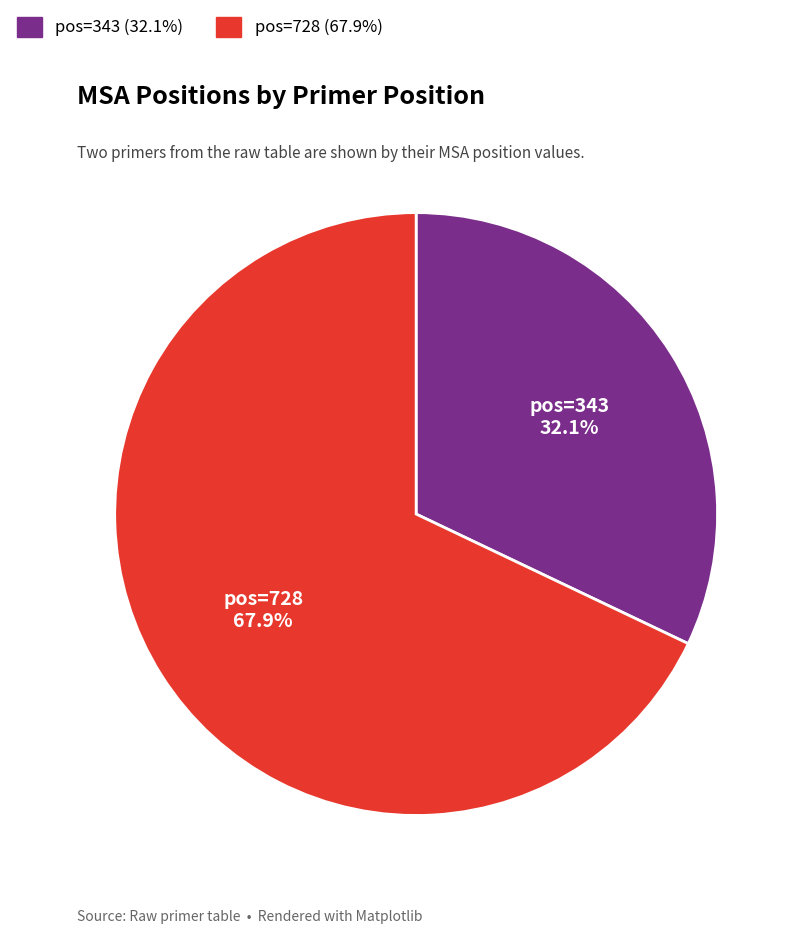

How many slices are in this pie chart?

2